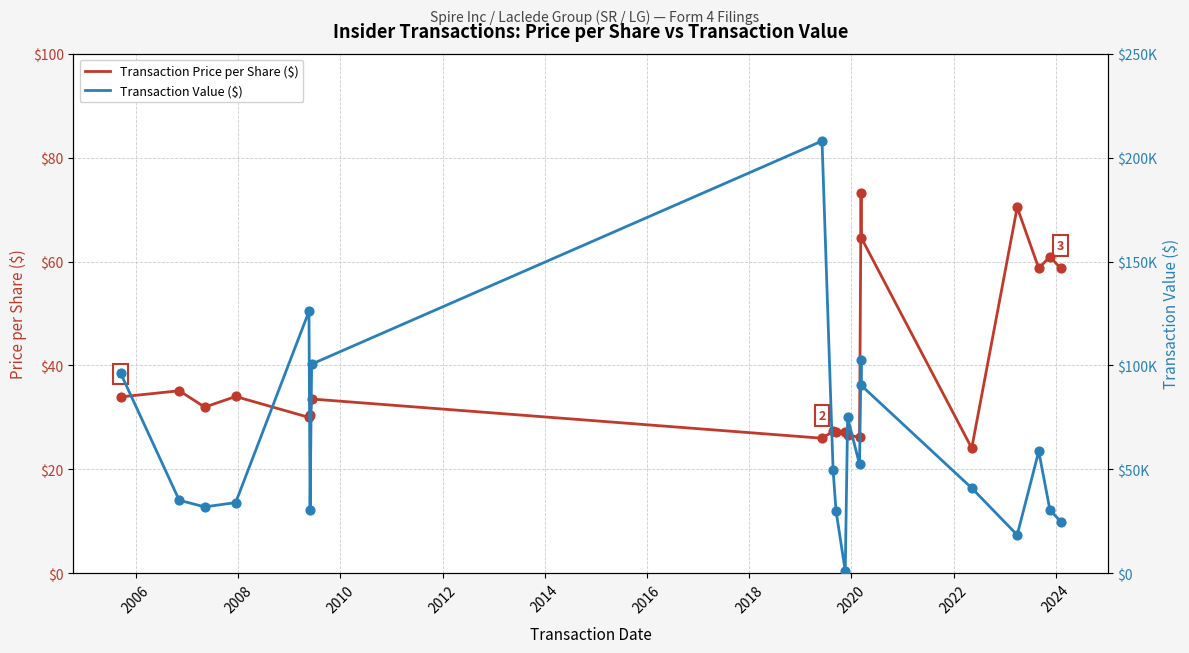

Which series reaches the minimum Y coordinate?

Transaction Price per Share ($)